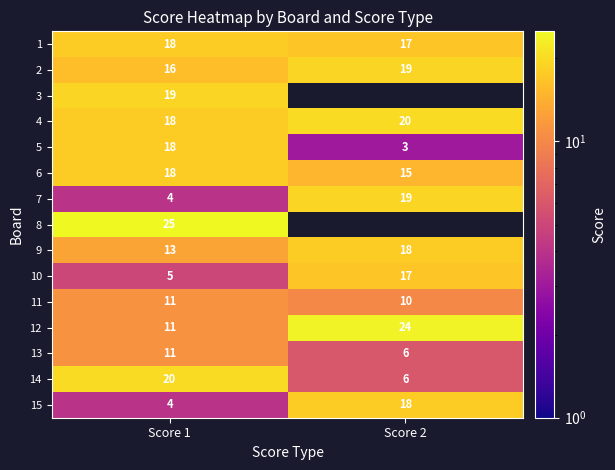

What is the total value across all series at Score 1?

211